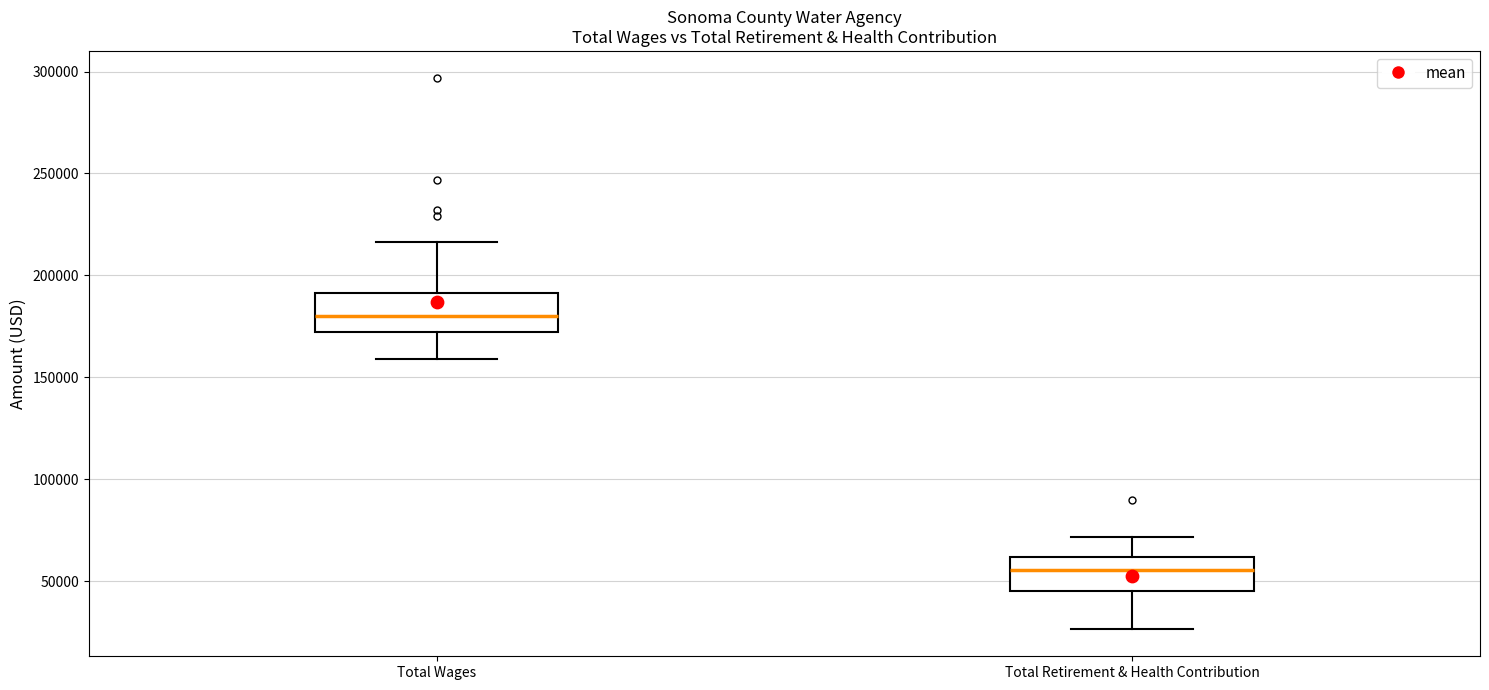

Reading left to right, transcribe this box plot: for each box, give where its median line is, the range the box spans, and where its two whiskers end, as read against the y-axis. The values are not printed on the chart, so give them approximately, as read against the axis.

Total Wages: median 180000, box 170000 to 190000, whiskers 160000 to 215000
Total Retirement & Health Contribution: median 55000, box 45000 to 60000, whiskers 25000 to 70000